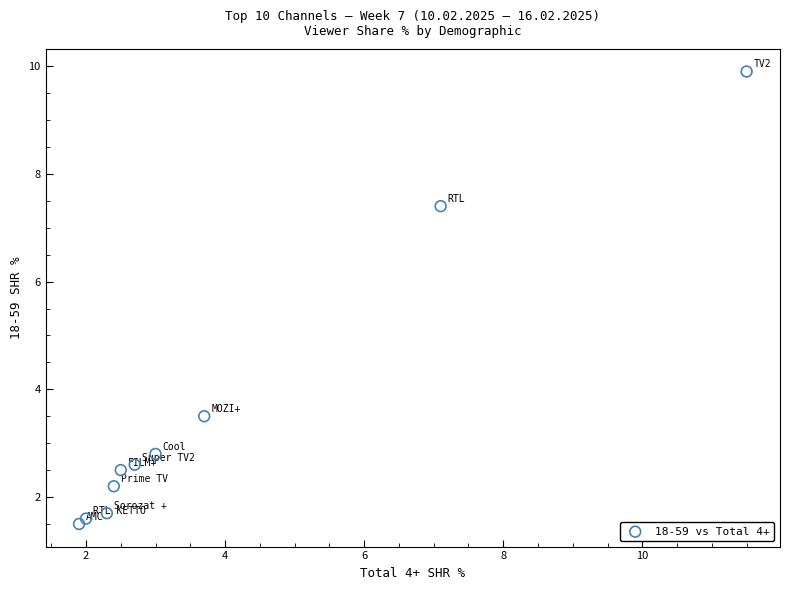

What is the average Y value?

3.6